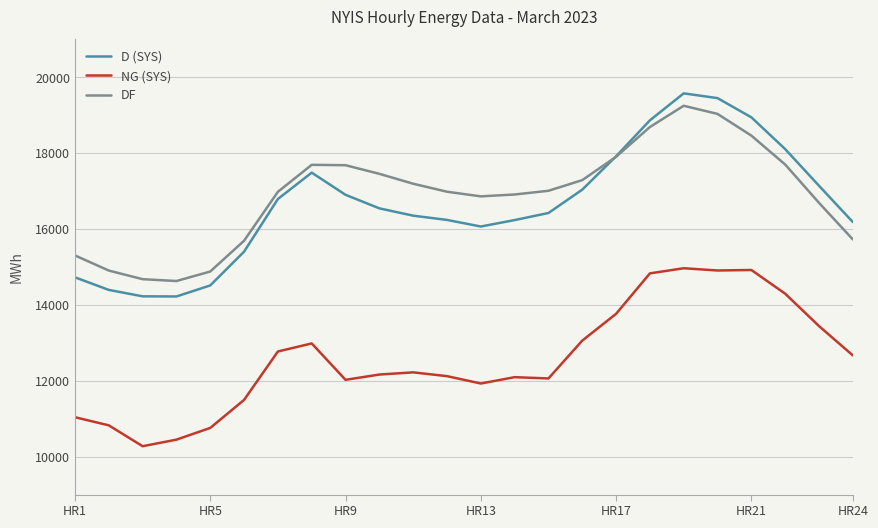

How many categories are shown in the chart?

24